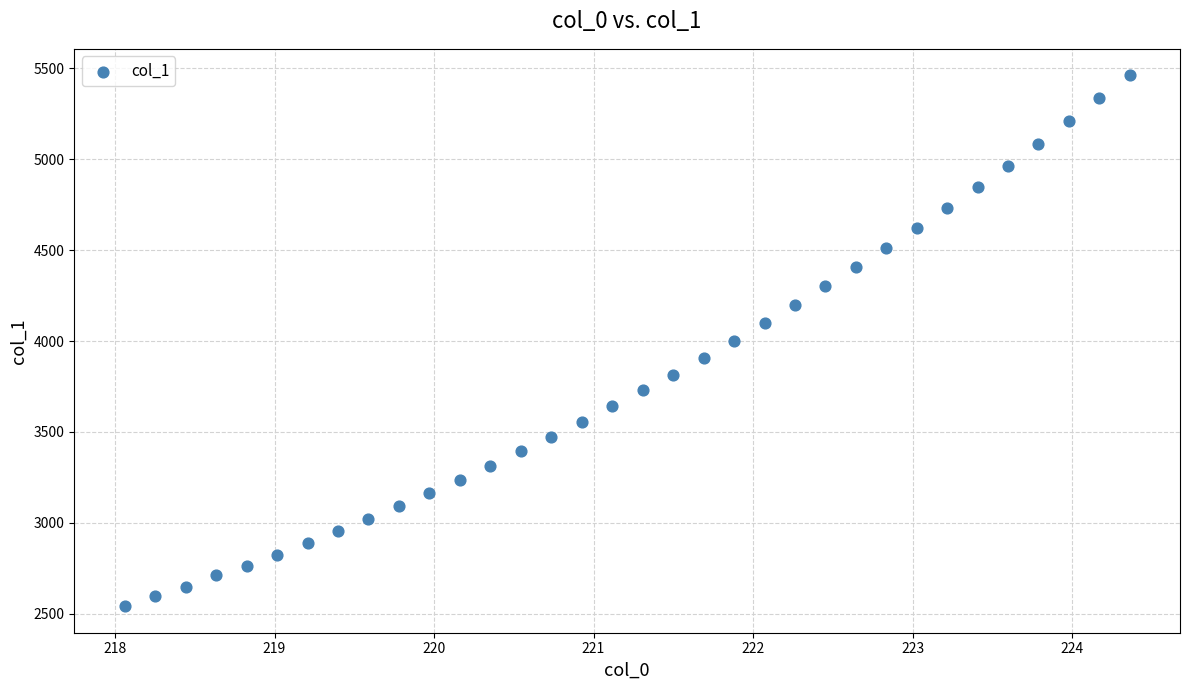

What is the range of X values (max minus min)?

6.3